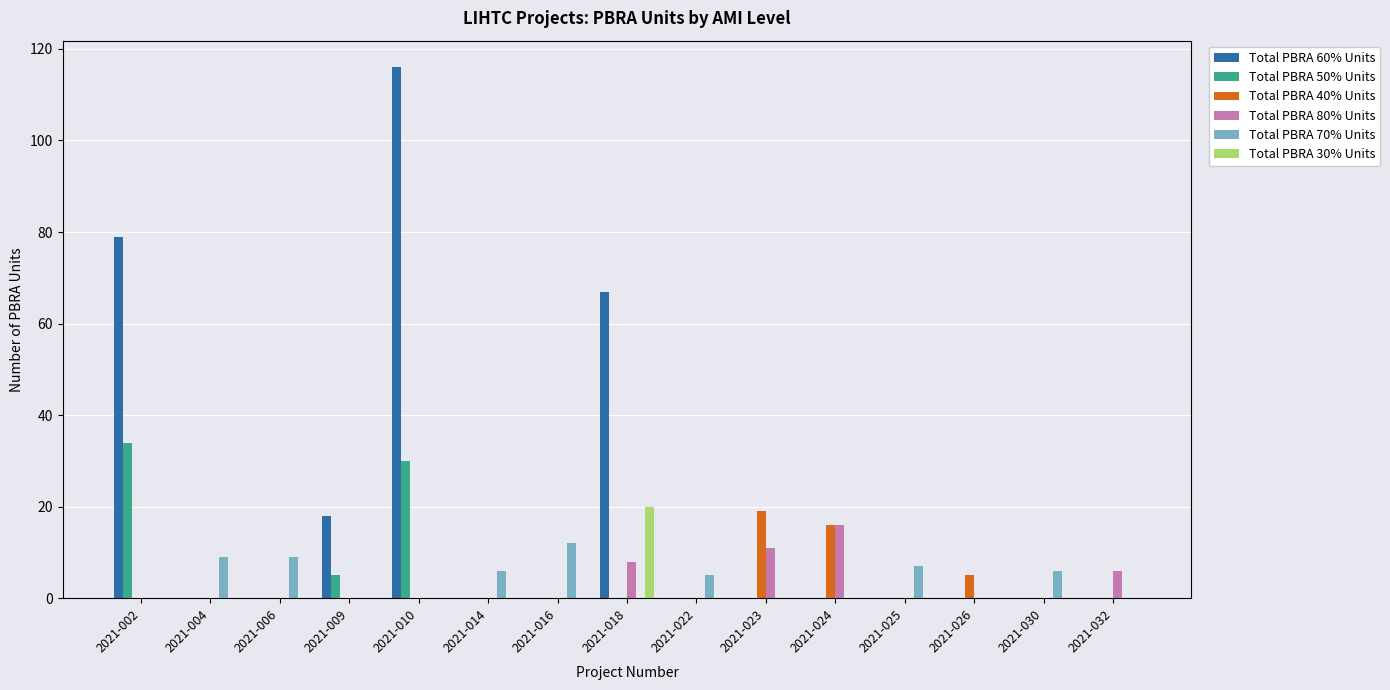

Which series has the largest range (max minus min)?

Total PBRA 60% Units